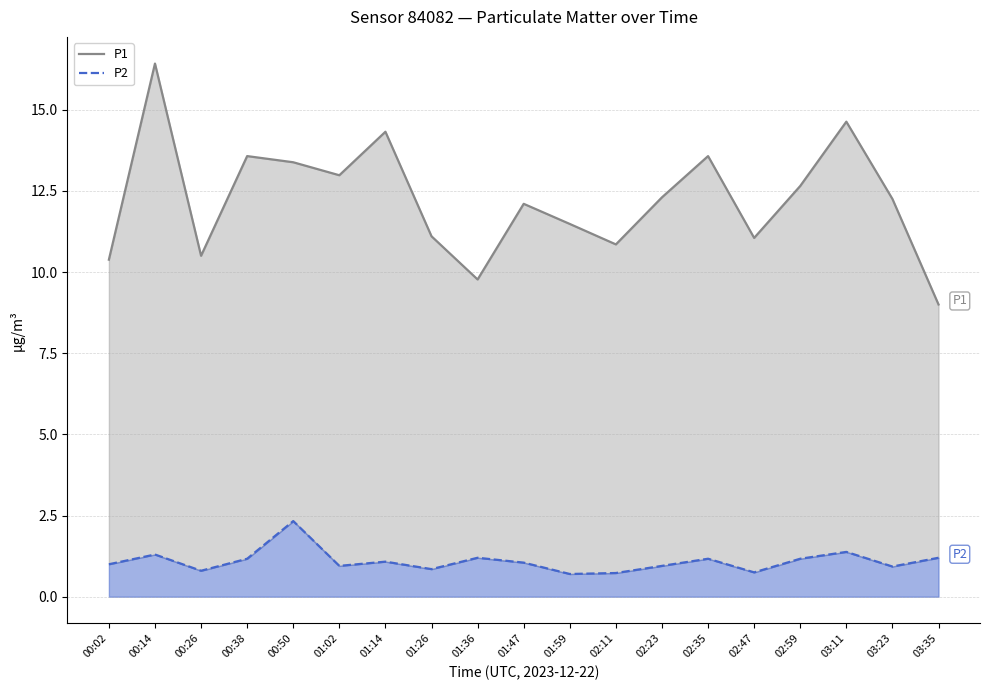

True or false: P1 and P2 cross at least once.

False